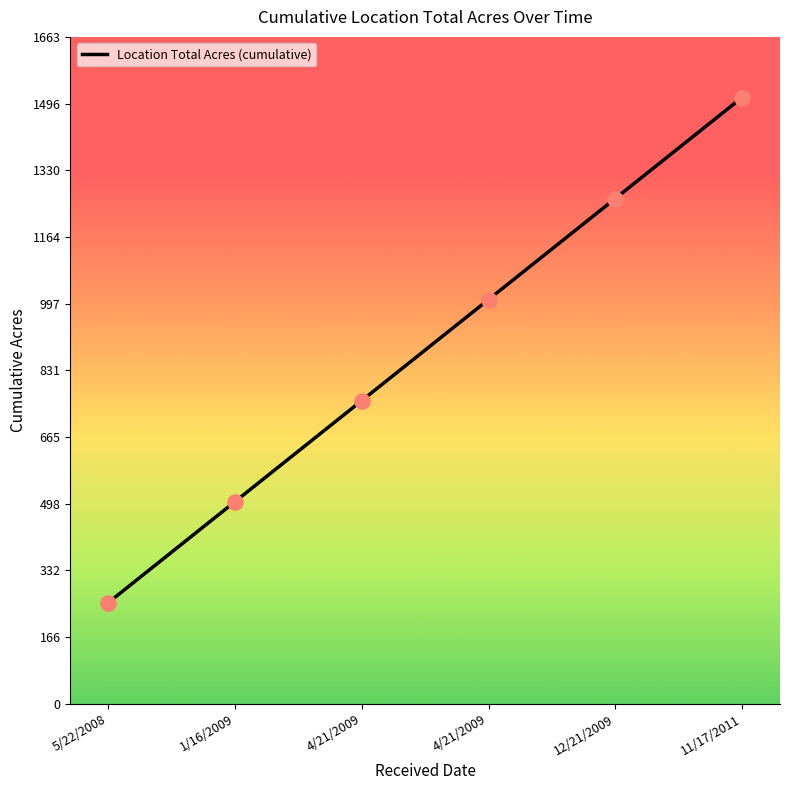

Between 1/16/2009 and 11/17/2011, which is larger?

11/17/2011